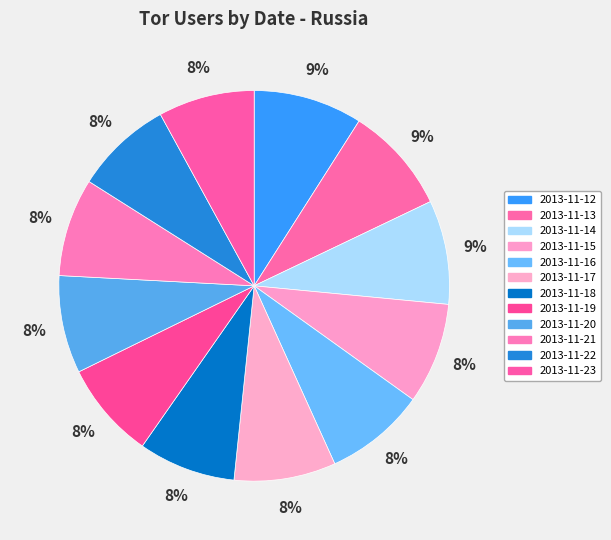

True or false: 2013-11-18 accounts for 8% of the total.

True